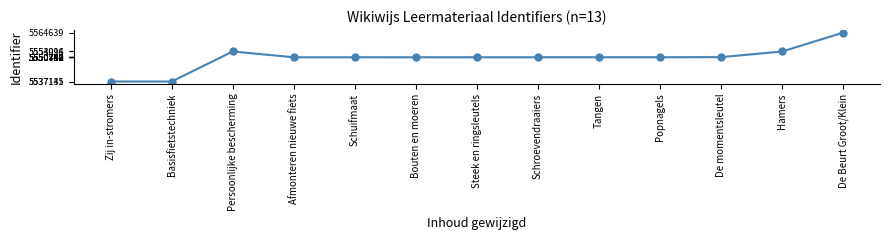

Does the chart display data point markers on the line(s)?

Yes